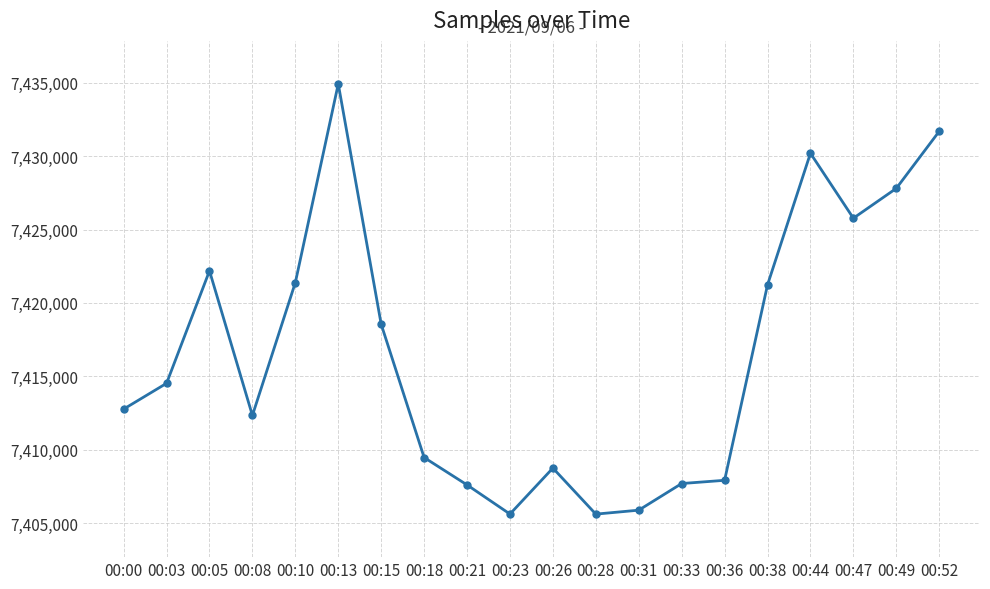

What is the difference between the values at 00:23 and 00:13?

29324